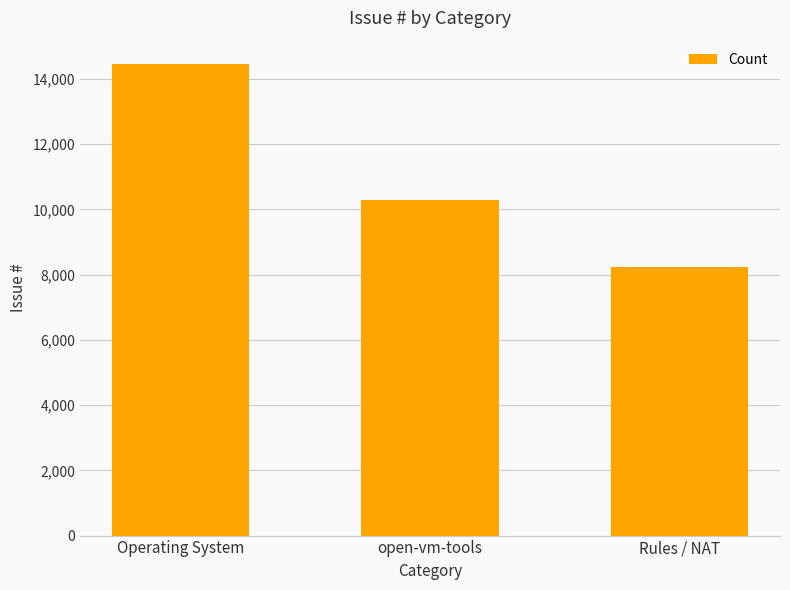

What is the difference between the maximum and minimum values?

6203